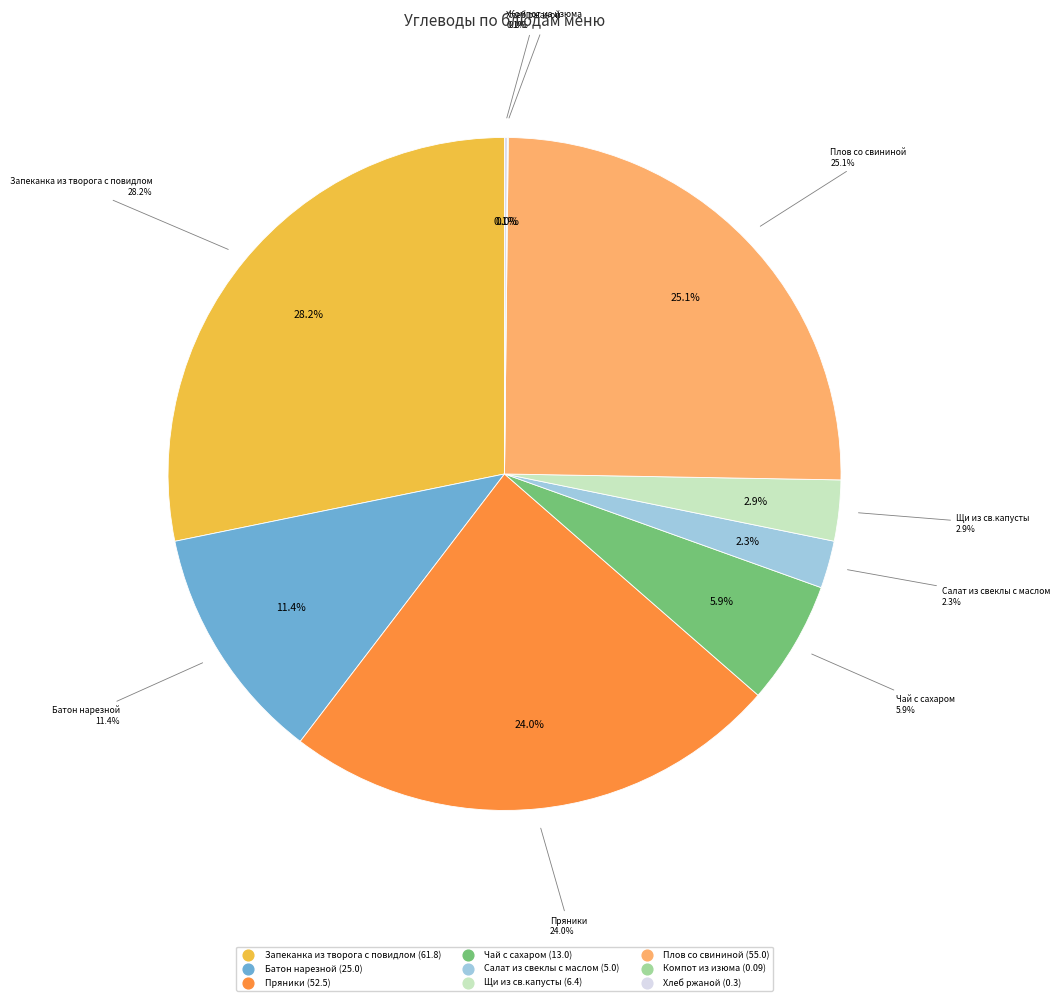

What is the change in value from Батон нарезной to Хлеб ржаной?

-24.7